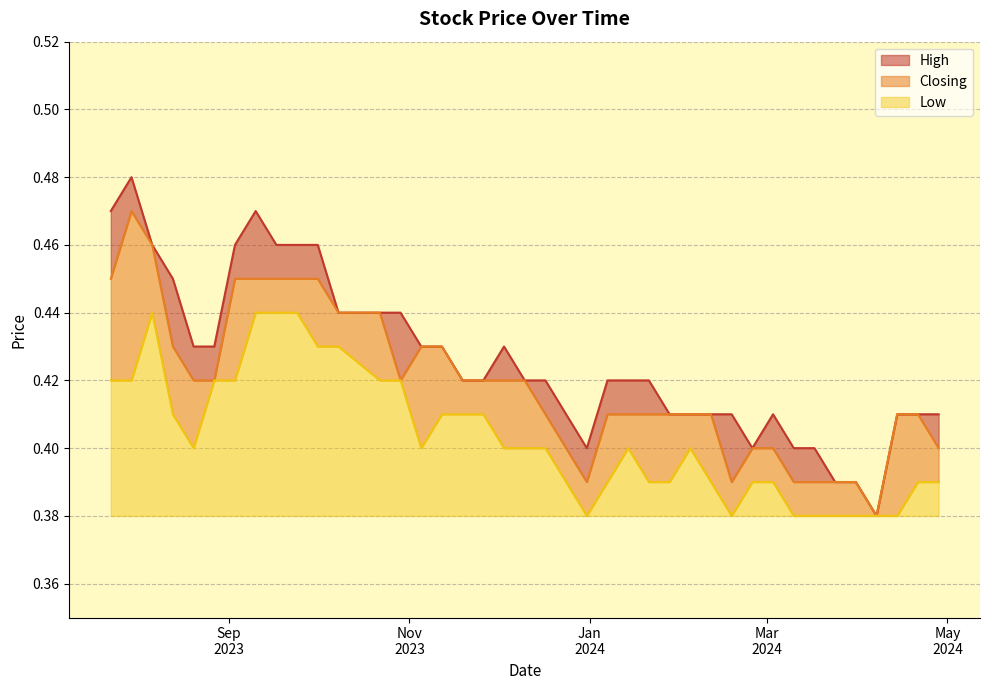

What are all the series names shown in the legend?

High, Closing, Low